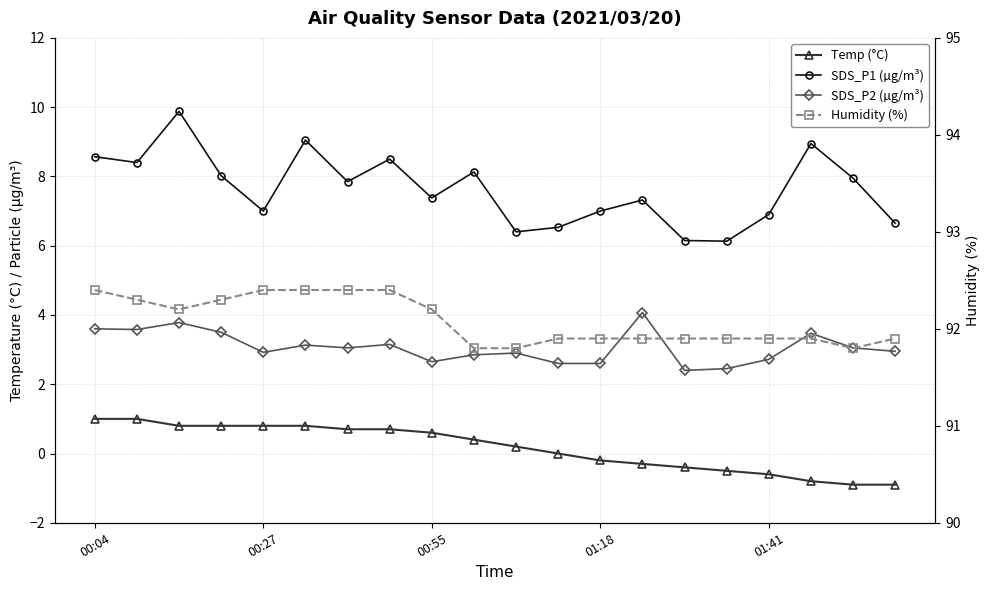

Read the SDS_P1 (µg/m³) value at 7.

8.5